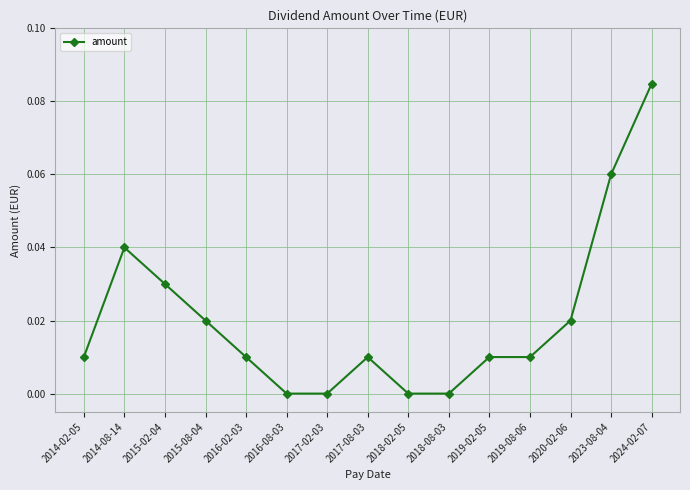

What is the label of the 13th point from the left?

2020-02-06